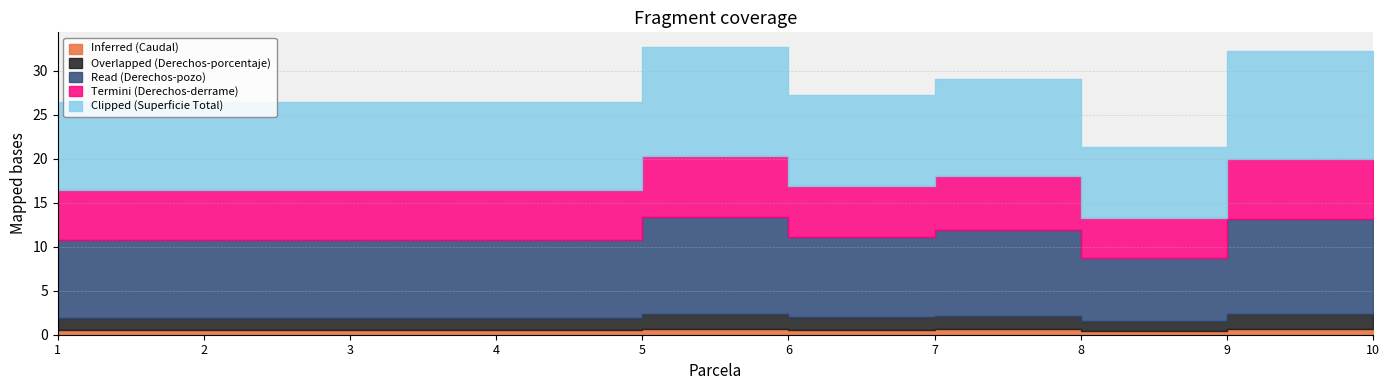

What is the minimum value shown in the chart?

0.4